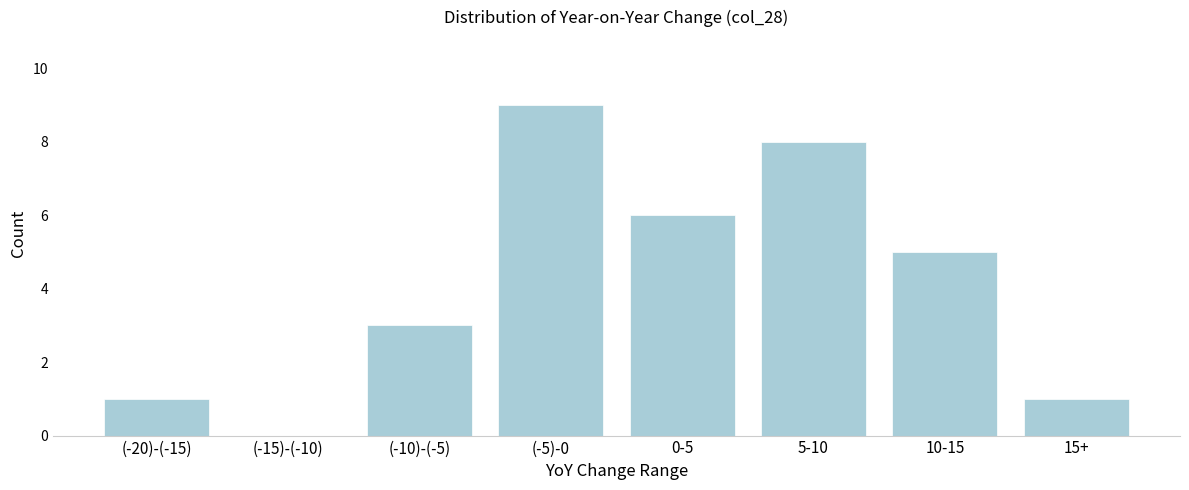

Reading left to right, transcribe all the data shown in this chart.

(-20)-(-15)=1	(-15)-(-10)=0	(-10)-(-5)=3	(-5)-0=9	0-5=6	5-10=8	10-15=5	15+=1